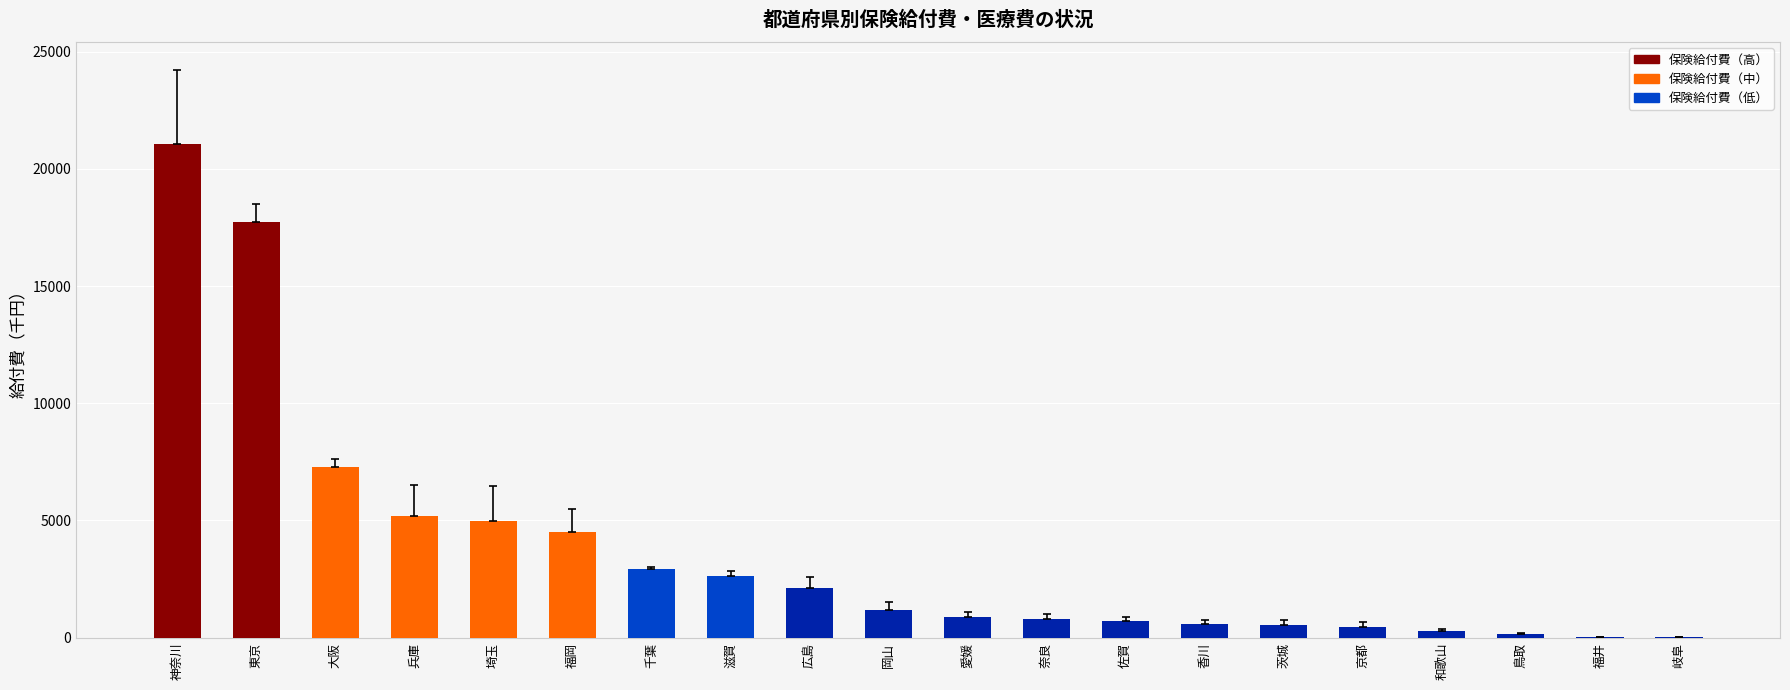

Which category has the highest value across all series?

神奈川